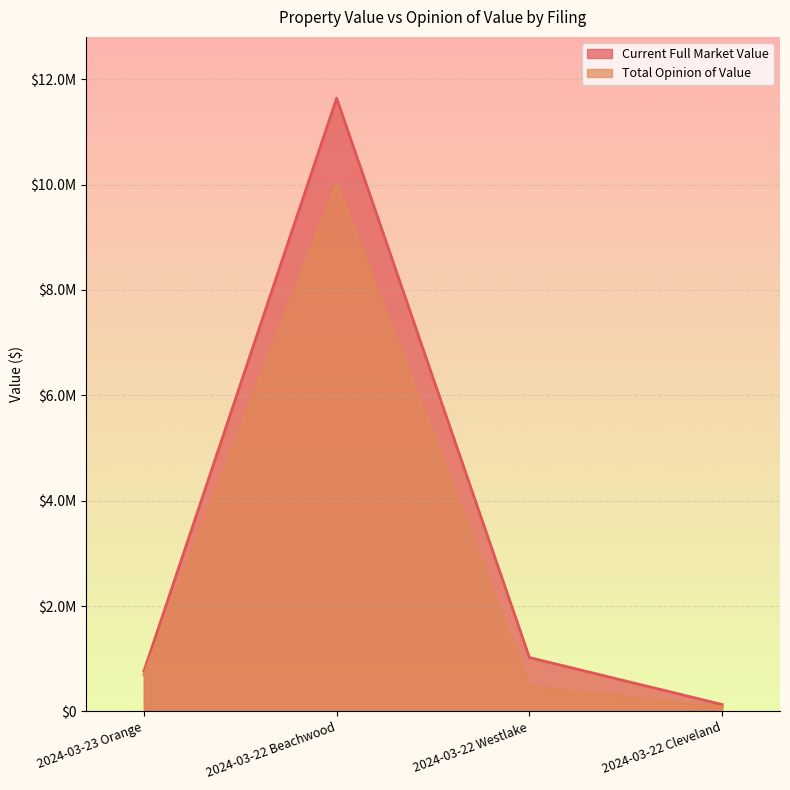

At which label does Current Full Market Value first exceed 1023400?

2024-03-22 Beachwood